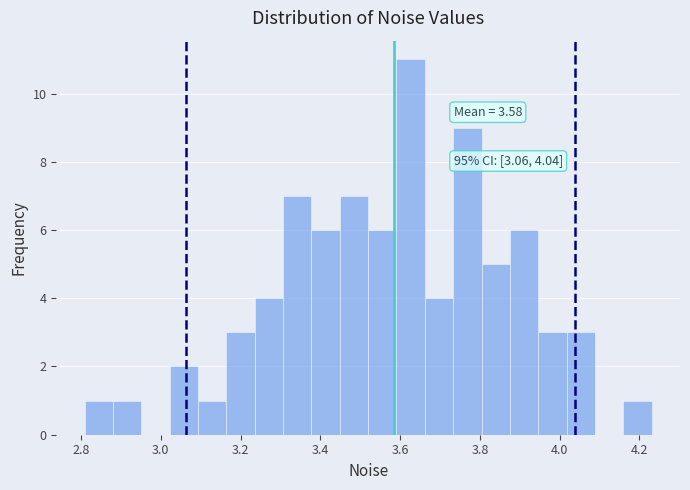

Read against the x-axis, roughly where is the centre of the tallest bar?

3.62